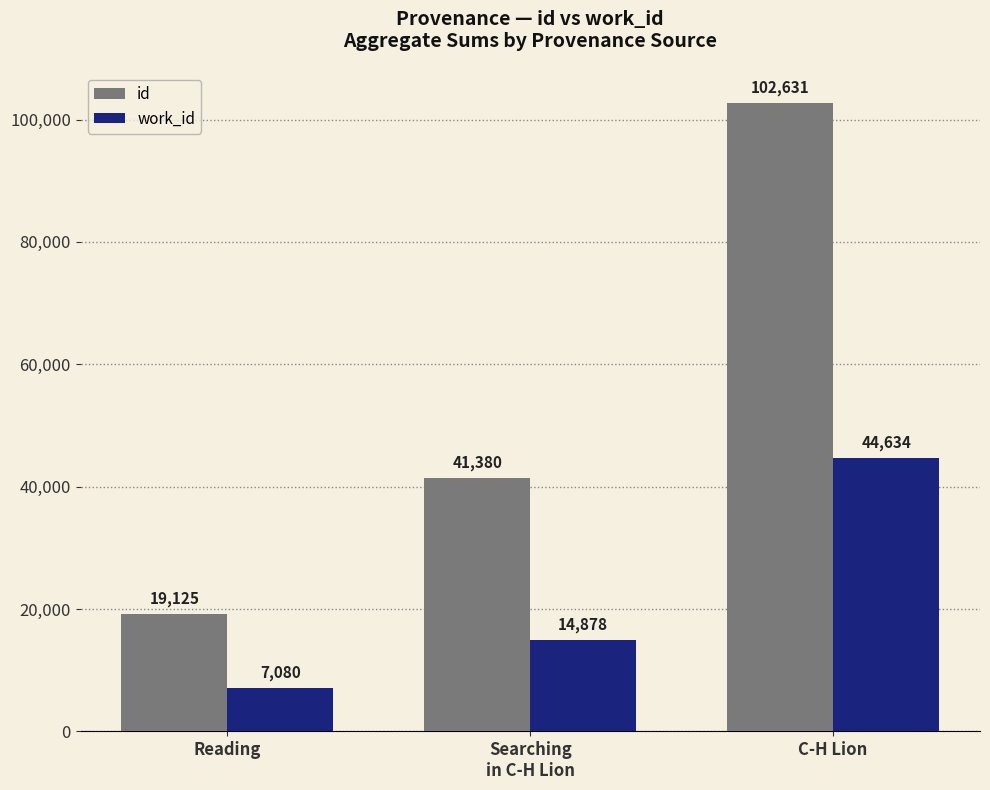

At how many categories does at least one series exceed 48786?

1